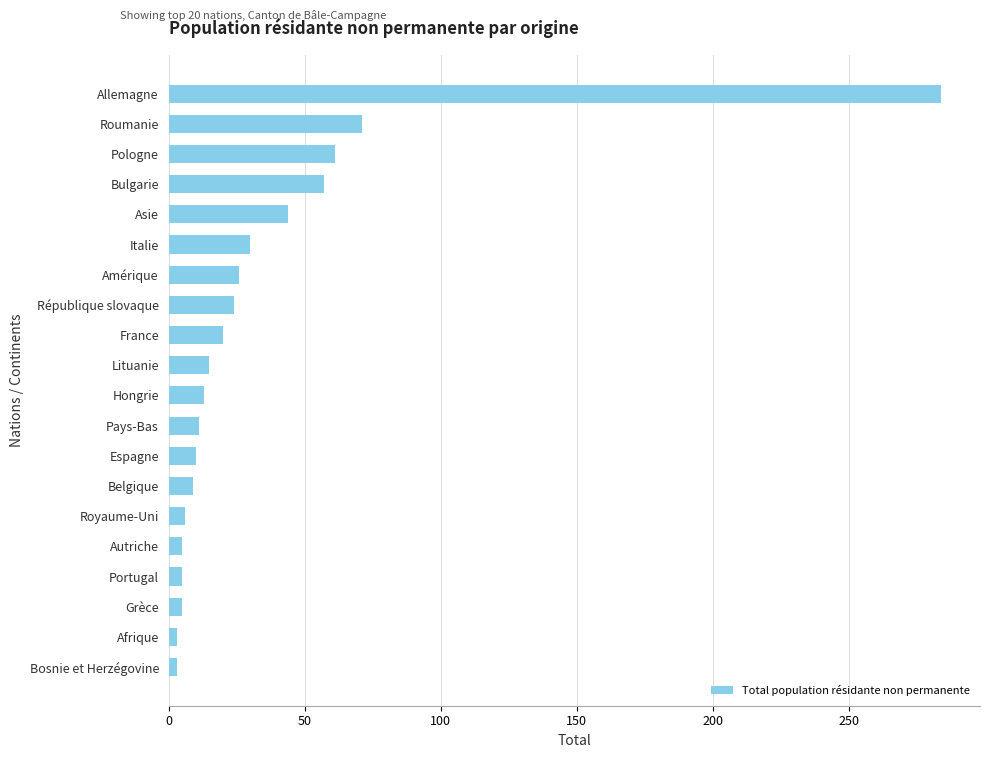

What position from the bottom is Amérique?

14